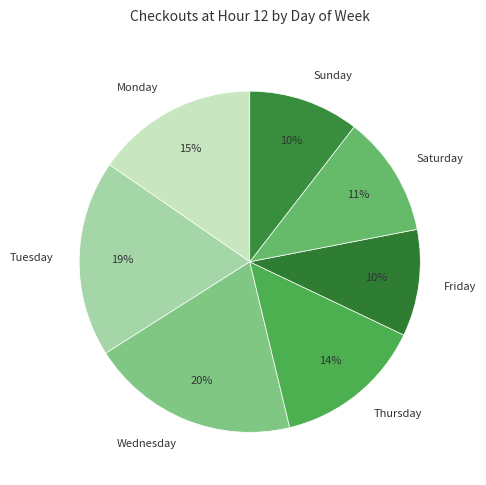

Is there a majority slice in this chart?

No